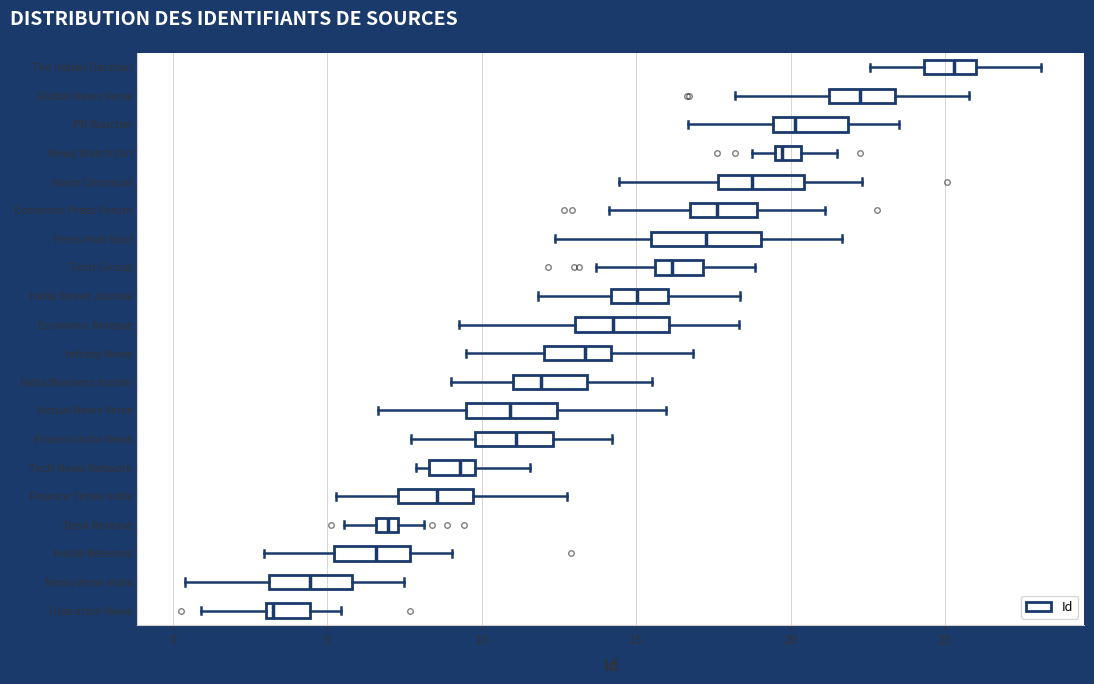

Where does the left whisker of the box for The Indian Darshan end on the x-axis? The values are not printed on the chart, so give them approximately, as read against the axis.

22.5